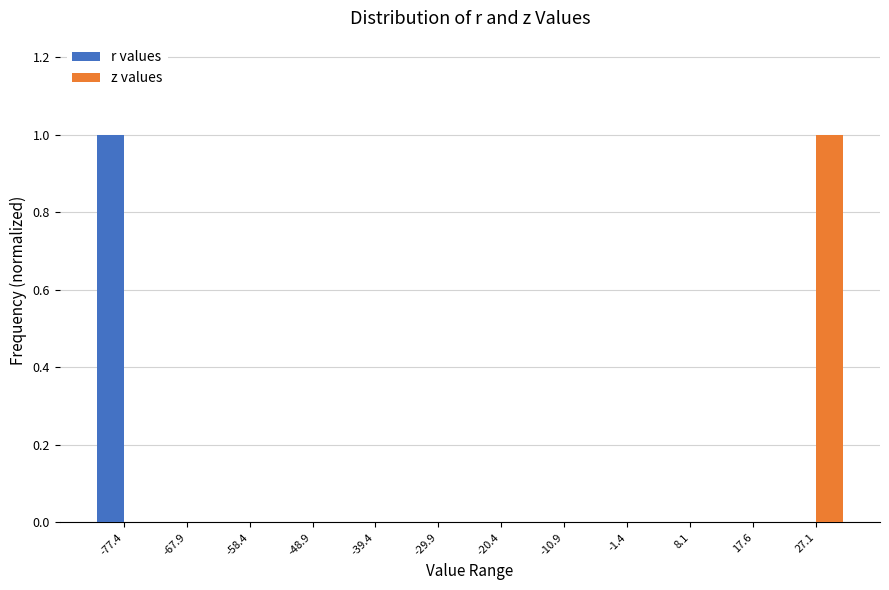

Reading left to right, extract all data points from this chart.

r values: -77.4=1	-67.9=0	-58.4=0	-48.9=0	-39.4=0	-29.9=0	-20.4=0	-10.9=0	-1.4=0	8.1=0	17.6=0	27.1=0
z values: -77.4=0	-67.9=0	-58.4=0	-48.9=0	-39.4=0	-29.9=0	-20.4=0	-10.9=0	-1.4=0	8.1=0	17.6=0	27.1=1